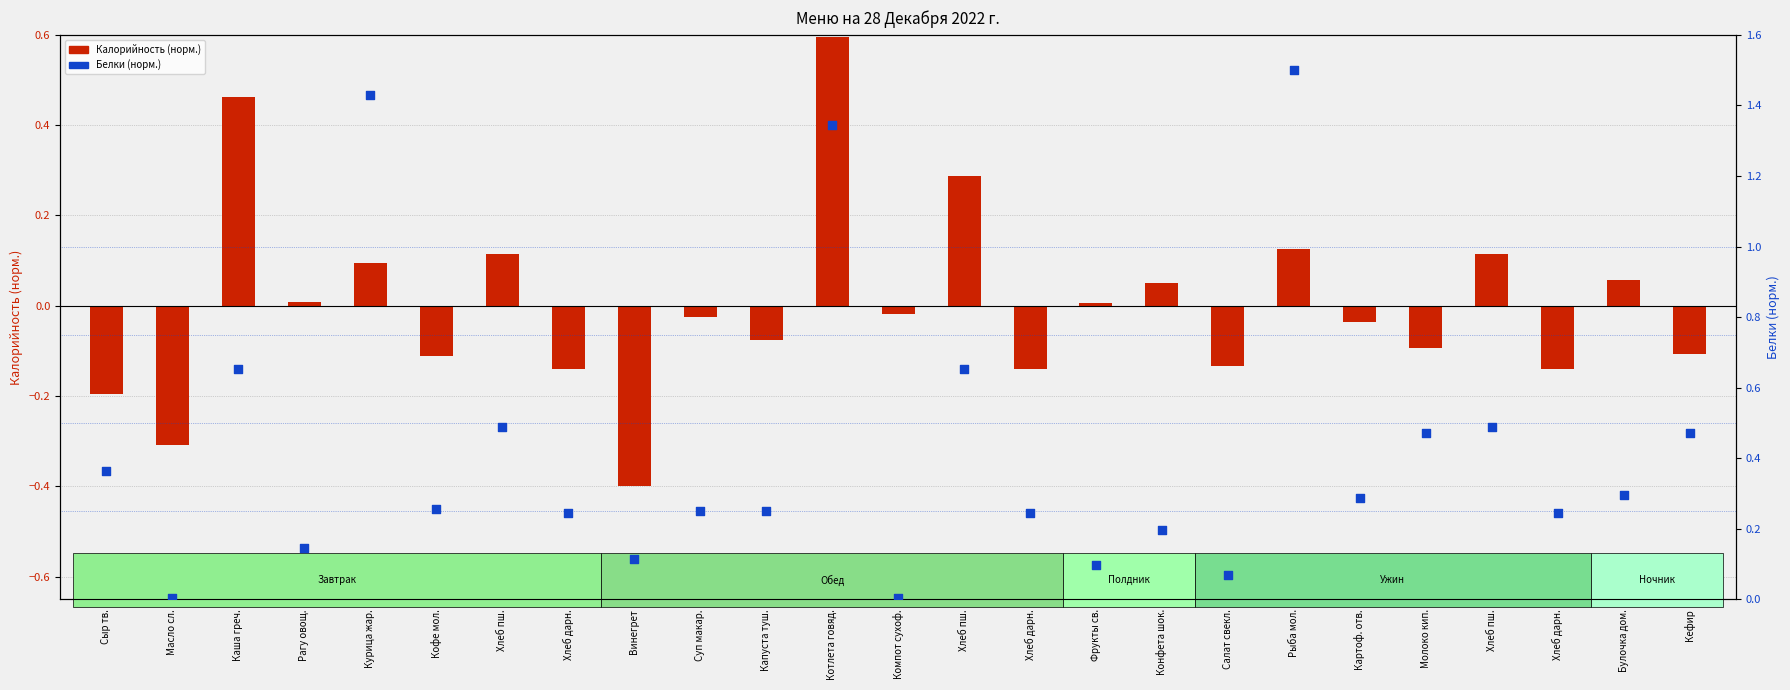

What are all the series names shown in the legend?

Калорийность (норм.), Белки (норм.)